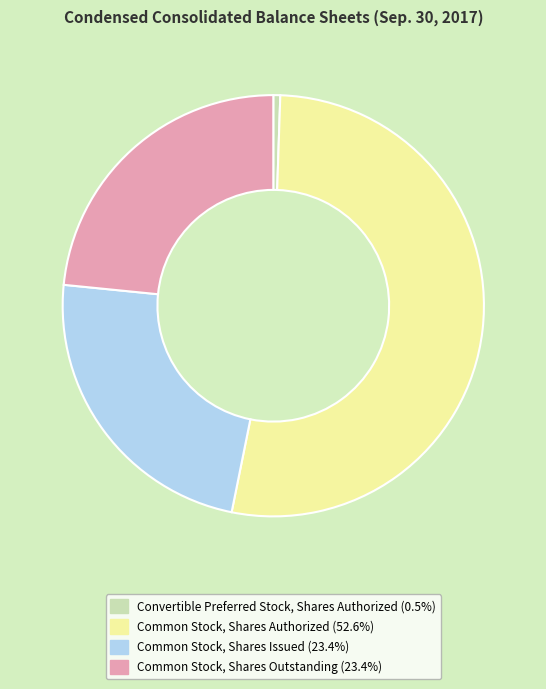

Does any single category account for the majority?

Yes